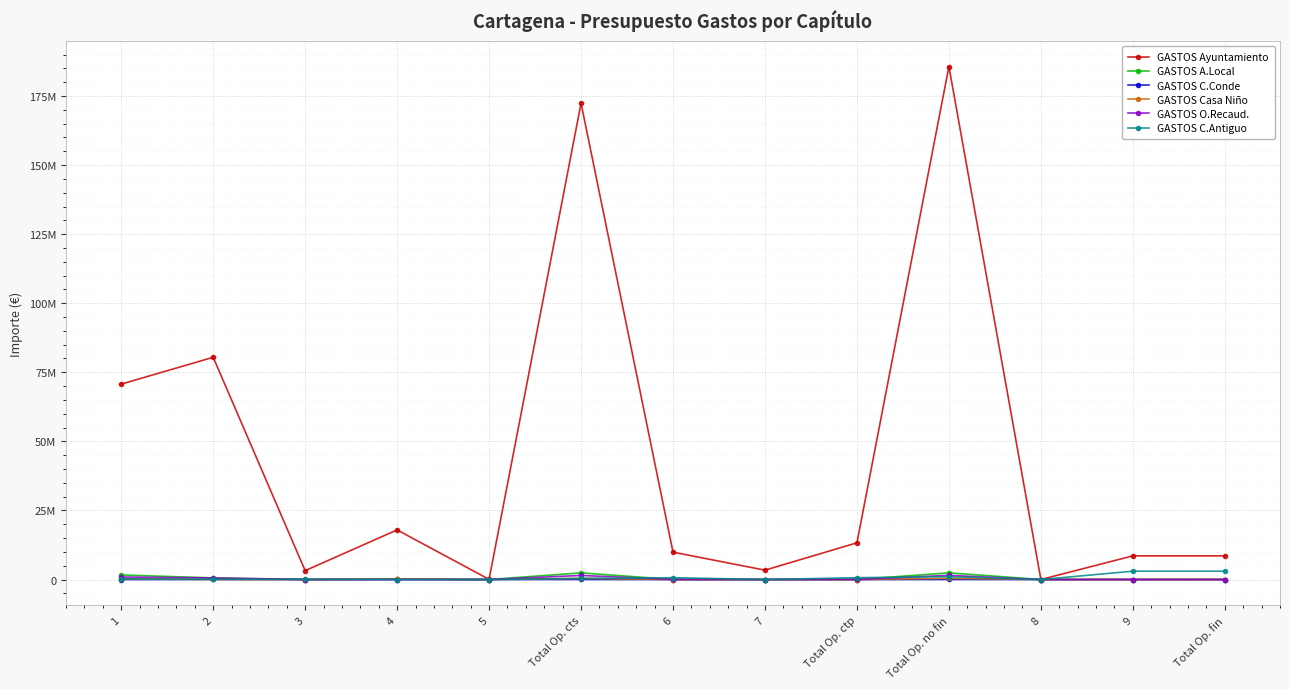

Which series has the largest total across all categories?

GASTOS Ayuntamiento